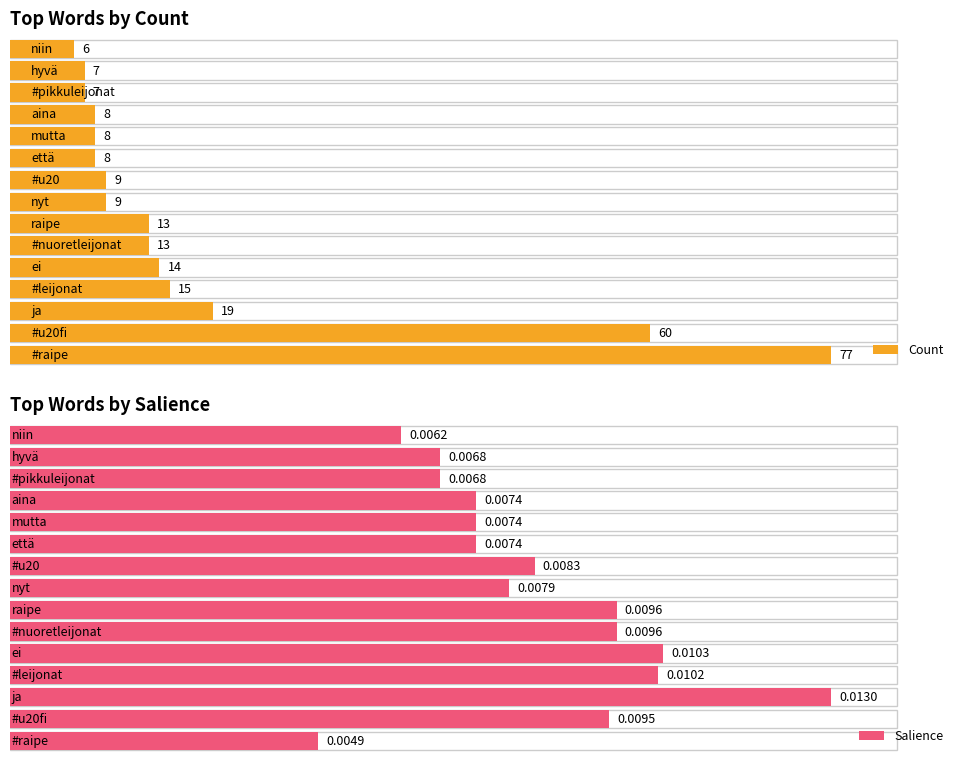

What position from the right is #pikkuleijonat?

3